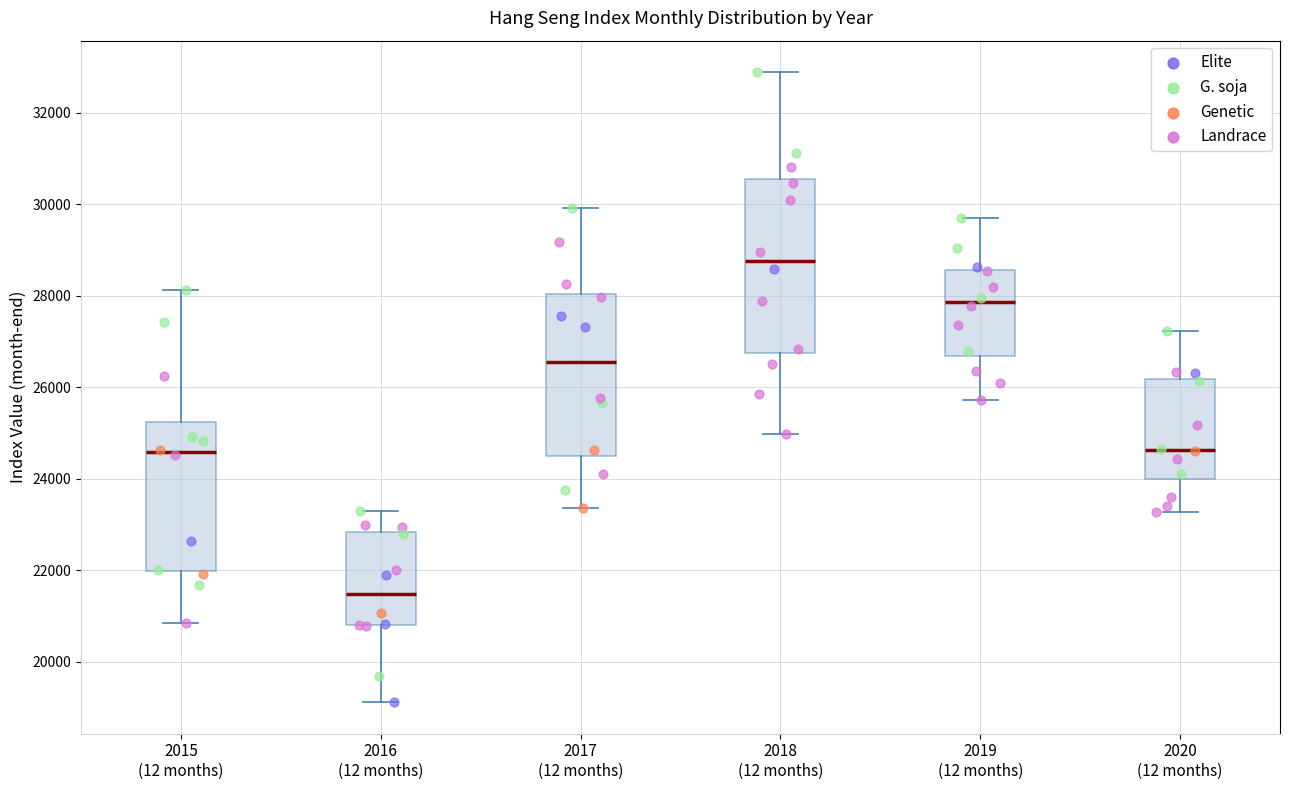

Reading left to right, read every box against the y-axis: the position of its median line, the range the box covers, and the ends of its whiskers. The values are not printed on the chart, so give them approximately, as read against the axis.

2015 (12 months): median 24600, box 22000 to 25200, whiskers 20800 to 28200
2016 (12 months): median 21400, box 20800 to 22800, whiskers 19200 to 23200
2017 (12 months): median 26600, box 24400 to 28000, whiskers 23400 to 30000
2018 (12 months): median 28800, box 26800 to 30600, whiskers 25000 to 32800
2019 (12 months): median 27800, box 26600 to 28600, whiskers 25800 to 29600
2020 (12 months): median 24600, box 24000 to 26200, whiskers 23200 to 27200